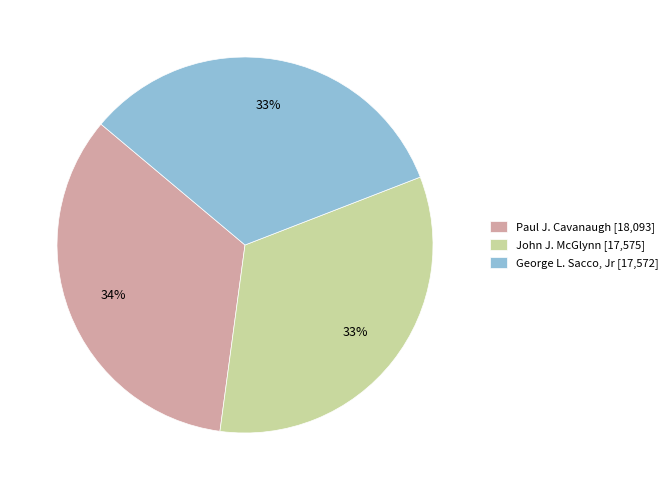

What percentage is the George L. Sacco, Jr slice, to the nearest percent?

33%